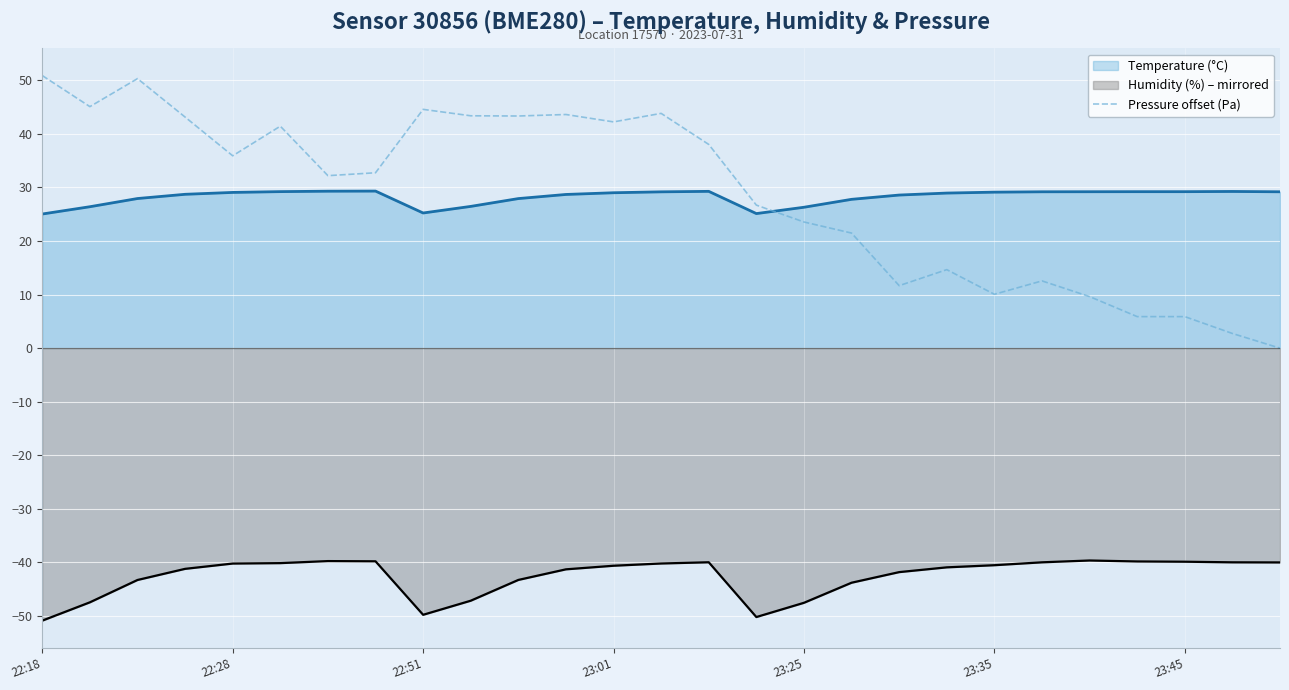

At which label does temperature reach its peak?

7